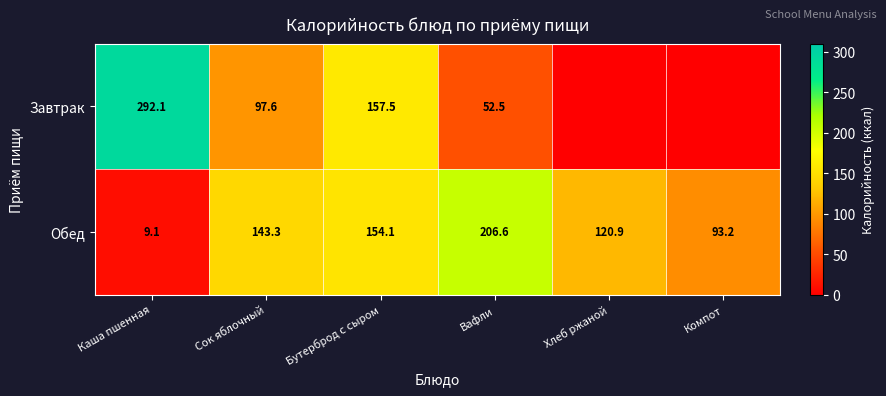

The Обед series shows 206.6 at Вафли. True or false?

True